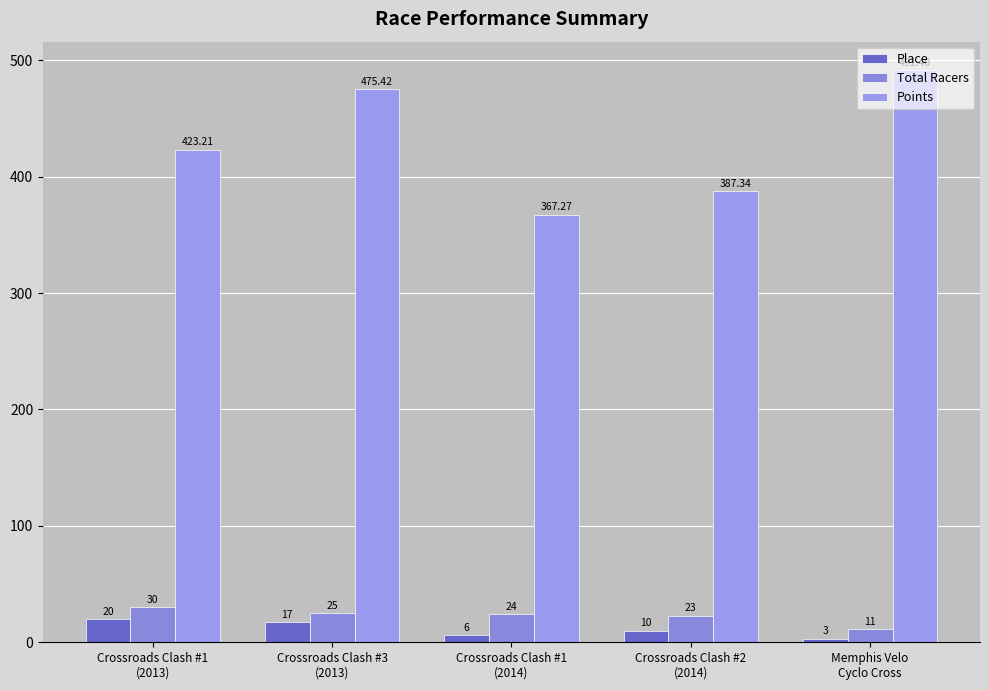

At which label does Place first exceed 10?

Crossroads Clash #1
(2013)